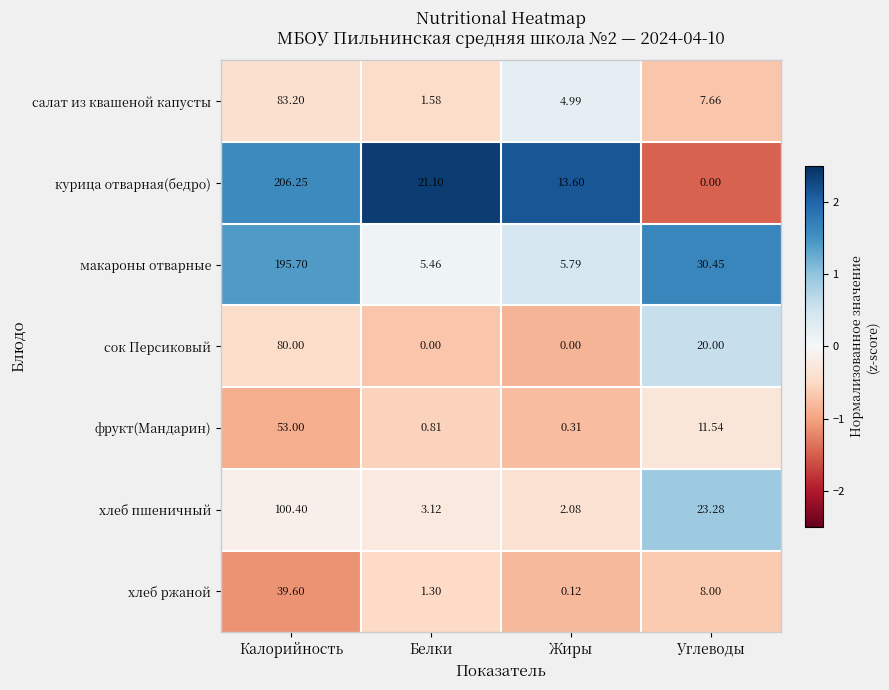

Between Белки and Жиры, which series saw the biggest shift?

курица отварная(бедро)